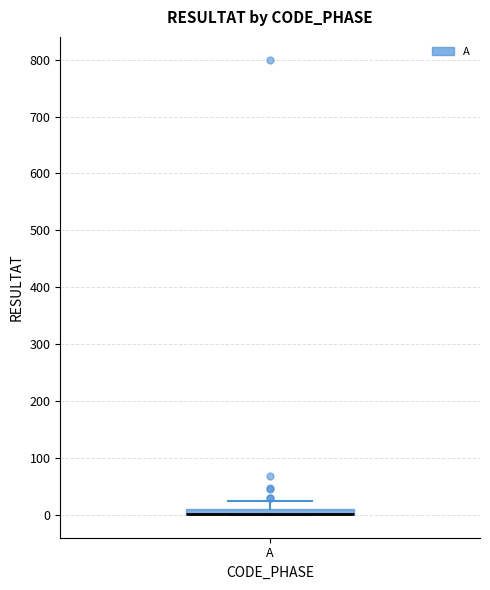

Where is the lower edge of the box for A on the y-axis? The values are not printed on the chart, so give them approximately, as read against the axis.

0